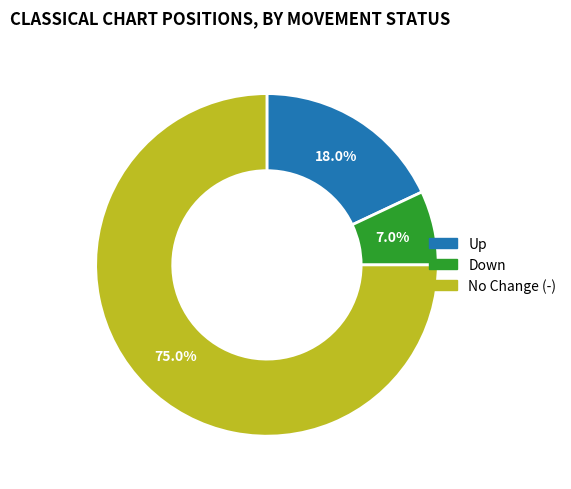

Is there any slice that represents more than half of the pie?

Yes